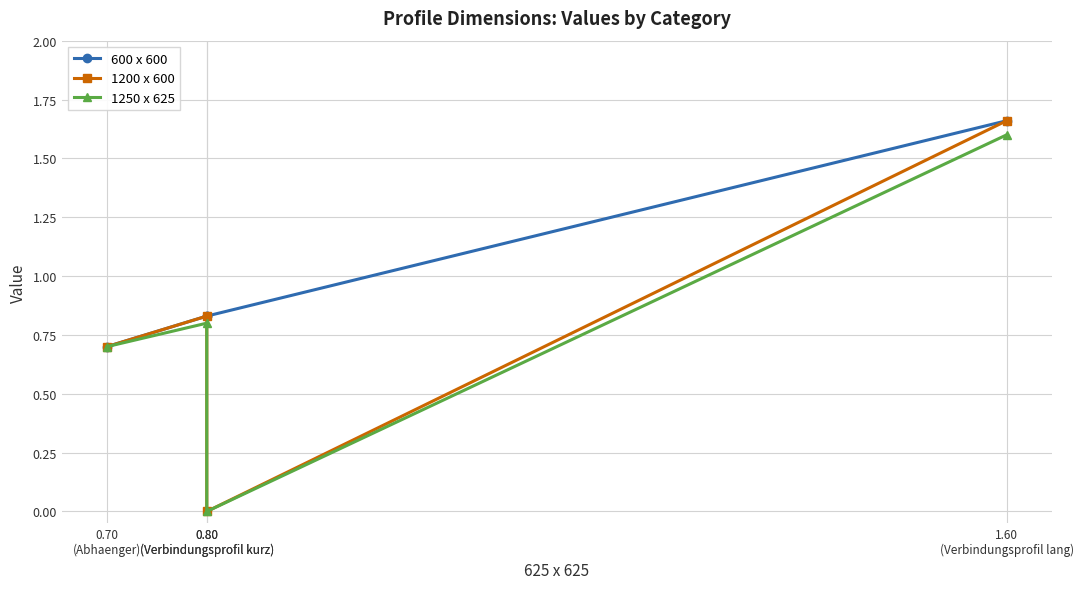

Which has a higher value, 0.80
(Verbindungsprofil kurz) or 0.70
(Abhaenger)?

0.80
(Verbindungsprofil kurz)